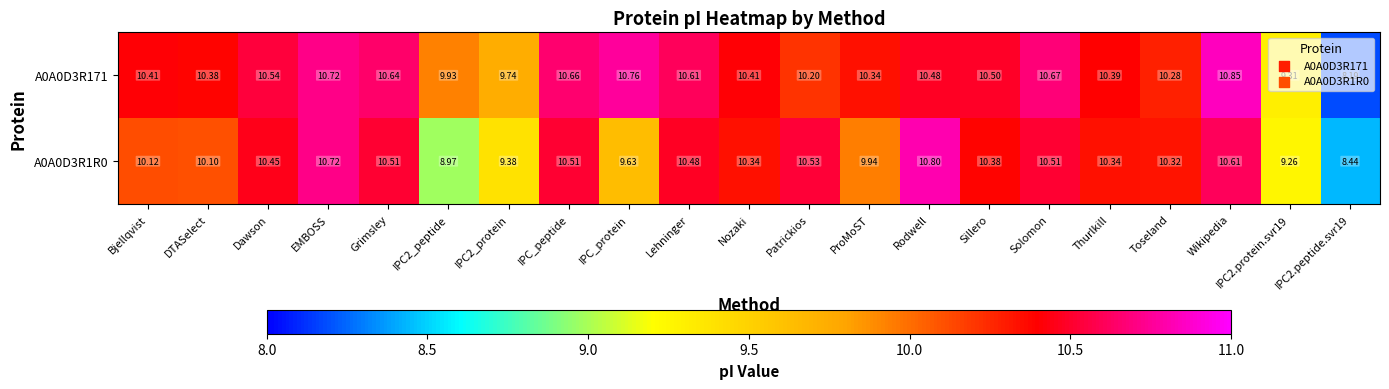

Rank the series at Nozaki from highest to lowest value.

A0A0D3R171, A0A0D3R1R0